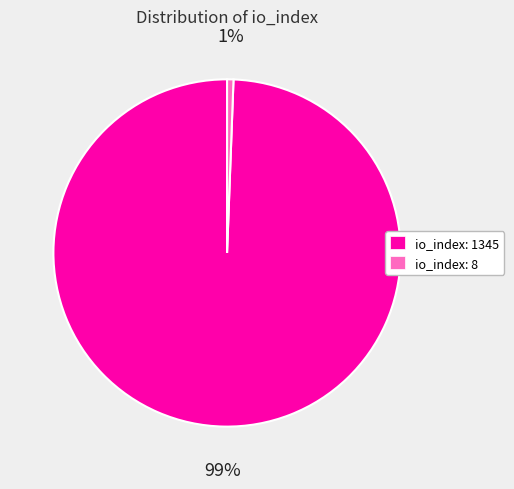

To the nearest percent, what is the combined percentage of io_index: 8 and io_index: 1345?

100%